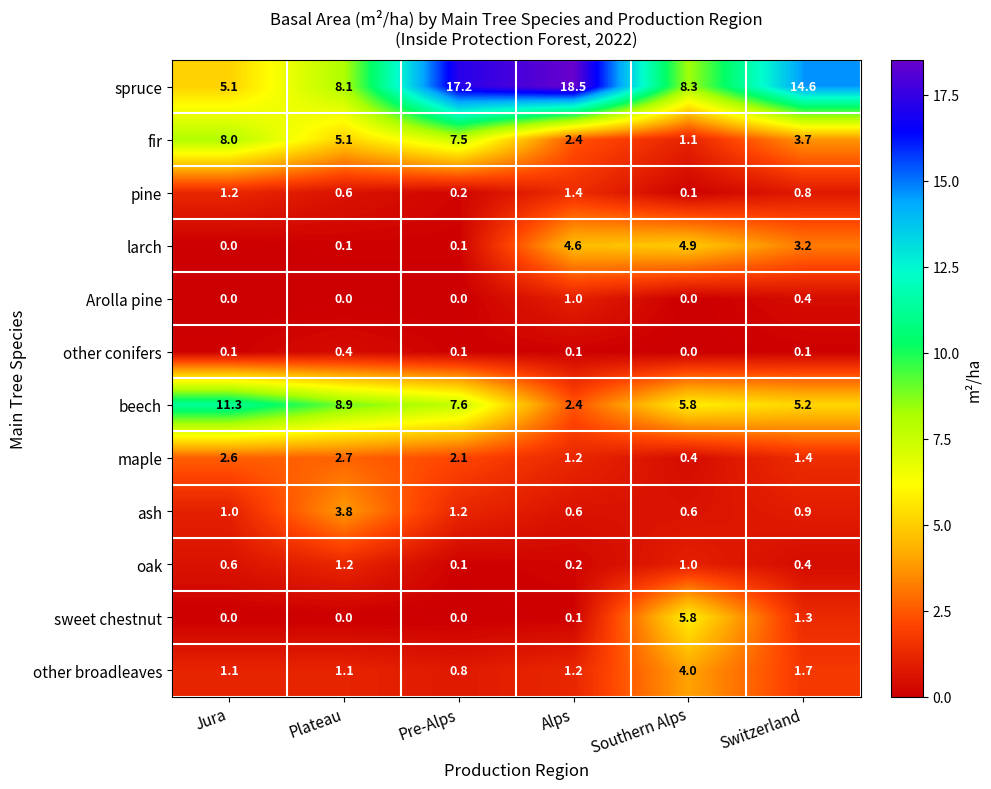

At how many categories does at least one series exceed 4?

6